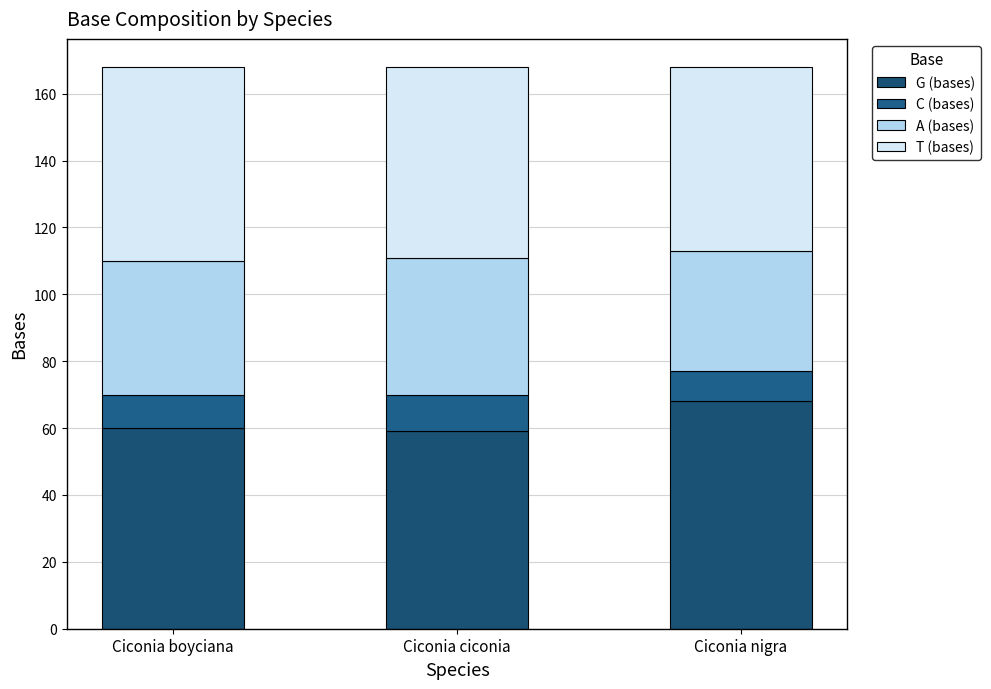

How many bars are there in total?

3